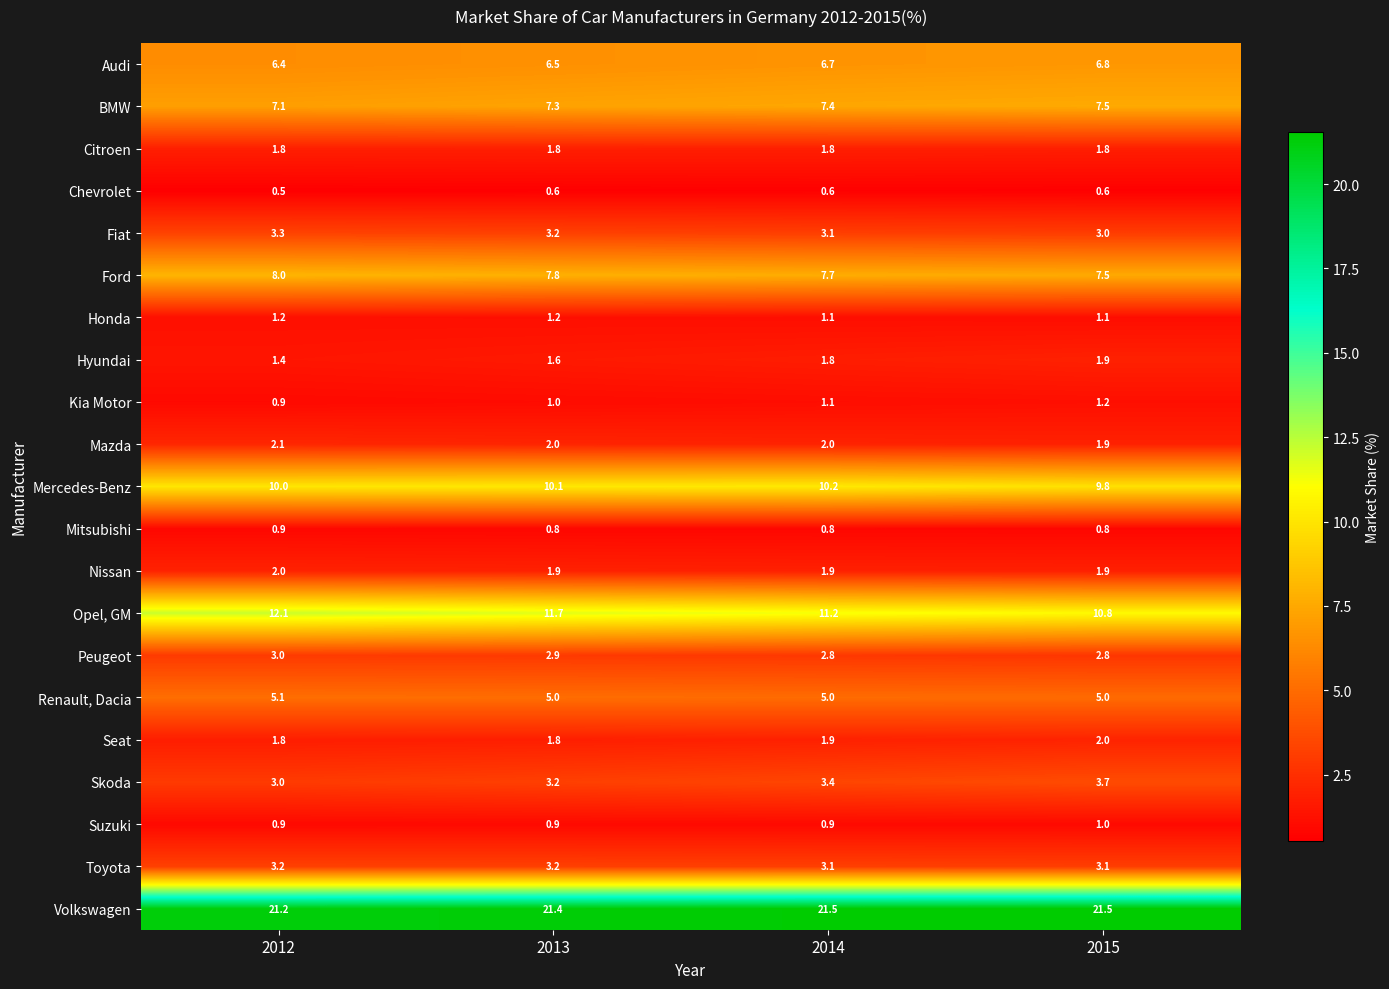

Which series has the largest total across all categories?

Volkswagen